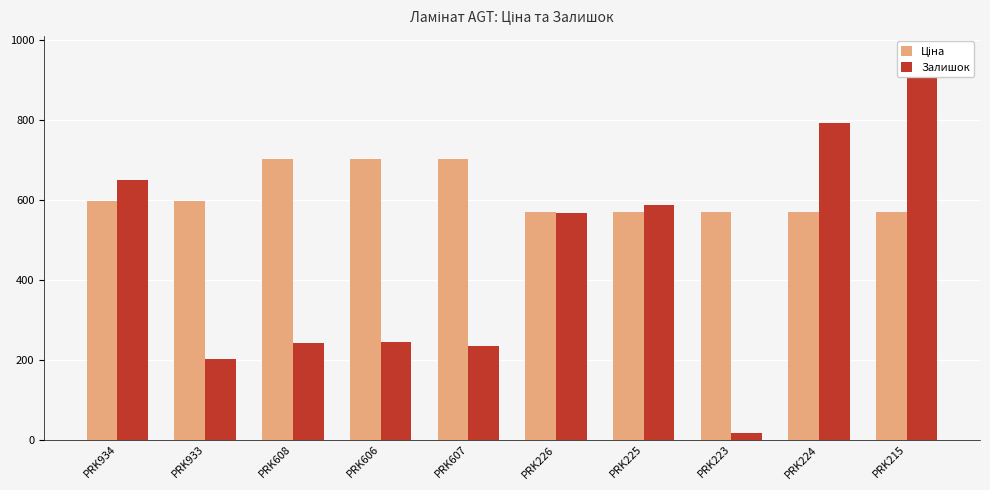

How many bars are there in total?

20